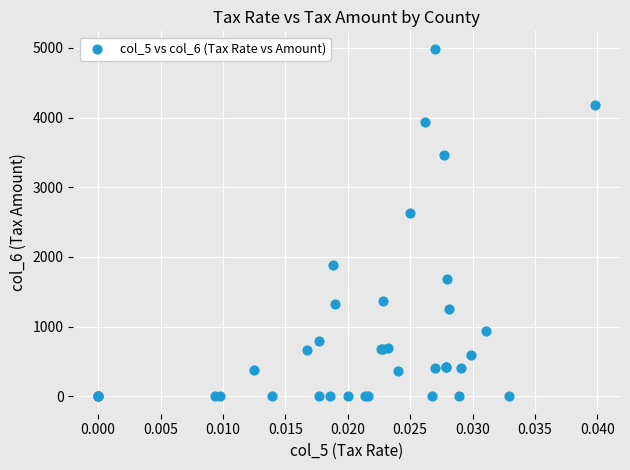

What Y value in the scatter plot is closest to 2493?

2626